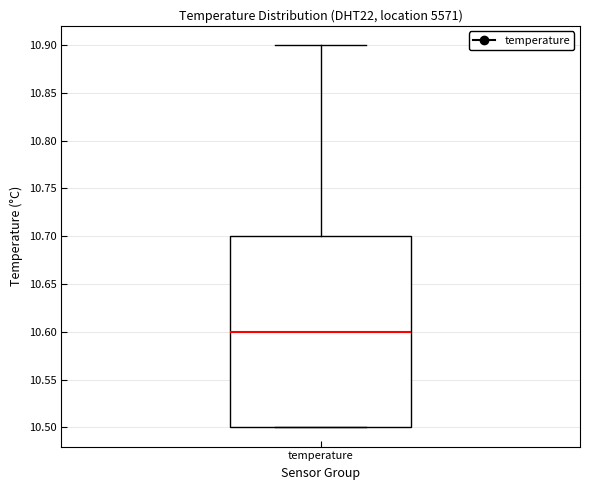

Where does the median line of the box for temperature sit on the y-axis? The values are not printed on the chart, so give them approximately, as read against the axis.

10.6